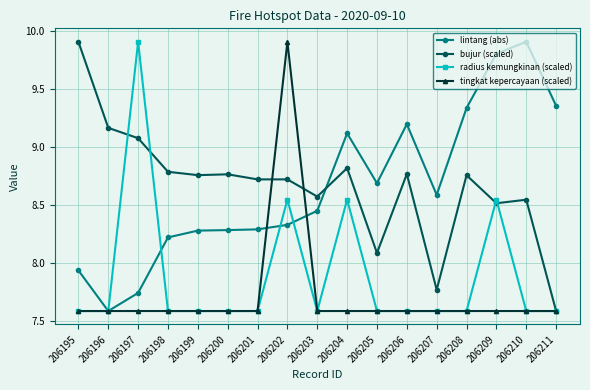

Where does the bujur (scaled) series first go above 8?

206195